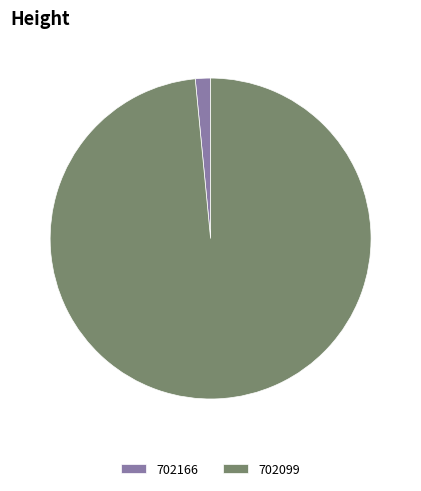

Is the sum of 702166 and 702099 greater than half?

Yes